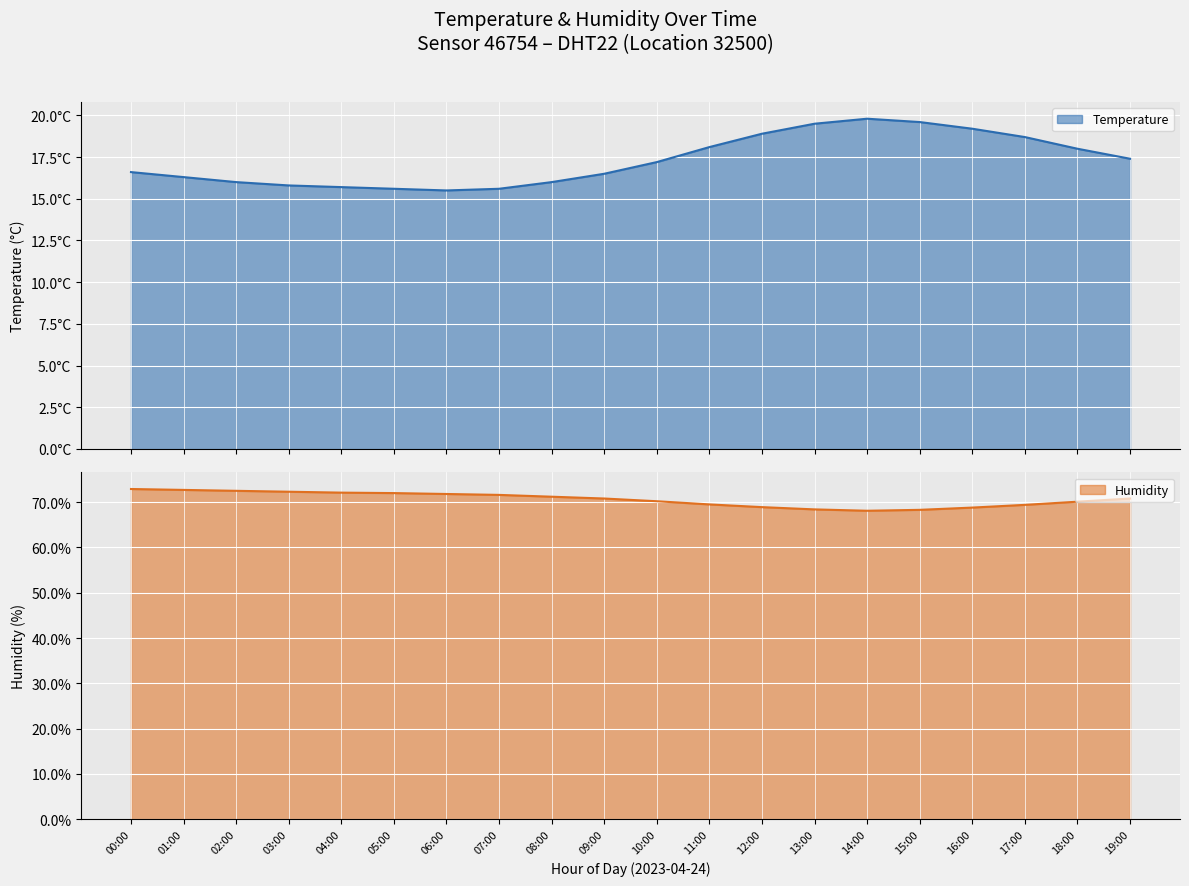

What is the sum of the Temperature values at 13:00 and 03:00?

35.3